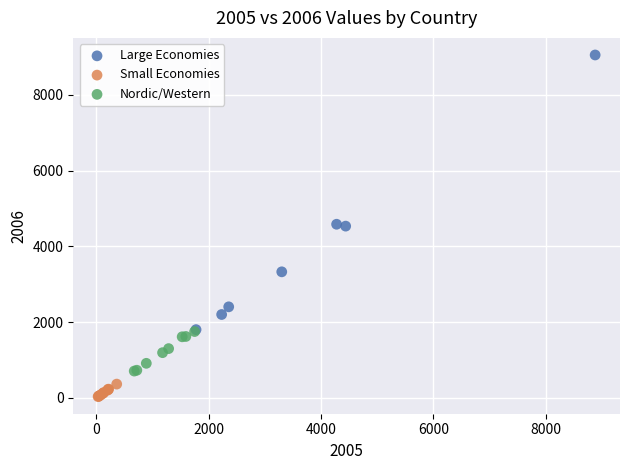

Which series has the widest spread of Y values?

Large Economies